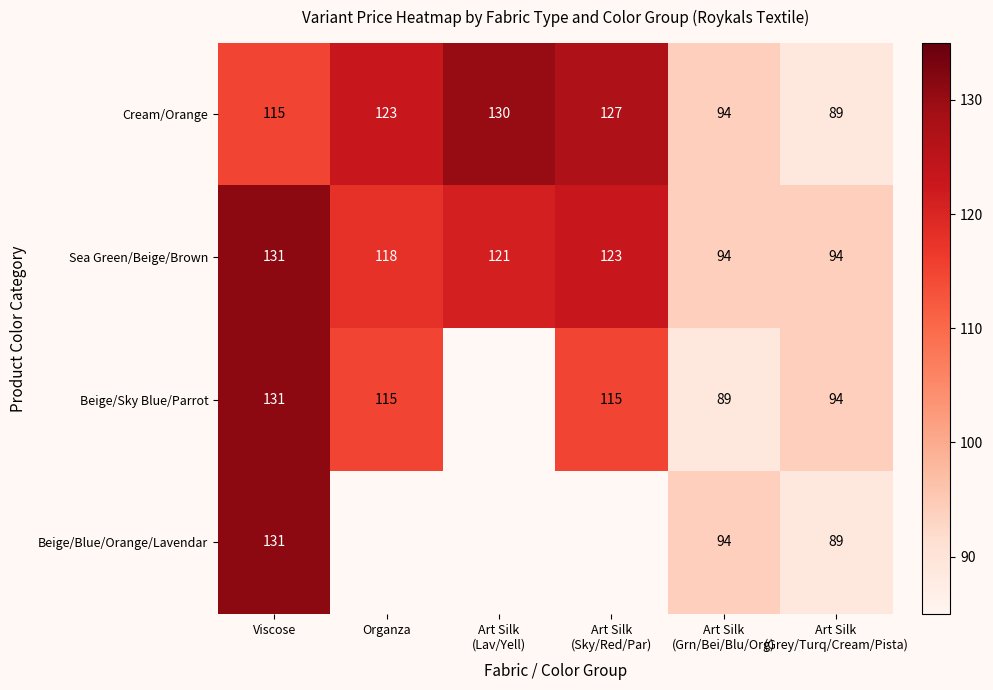

Is it true that Beige/Sky Blue/Parrot equals 60.8 at Viscose?

False